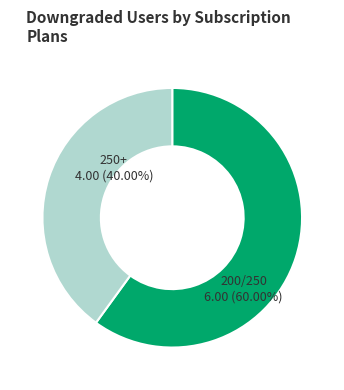

How many segments does this pie chart have?

2